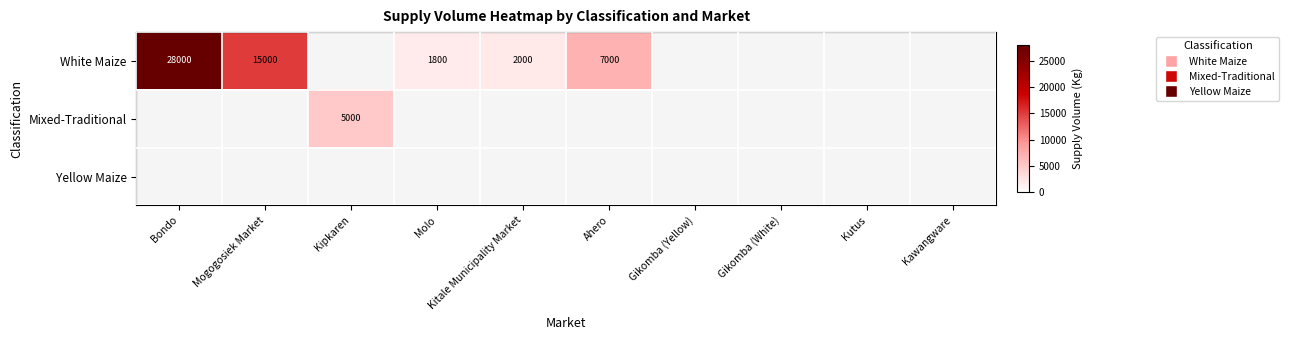

The White Maize series shows 666 at Molo. True or false?

False